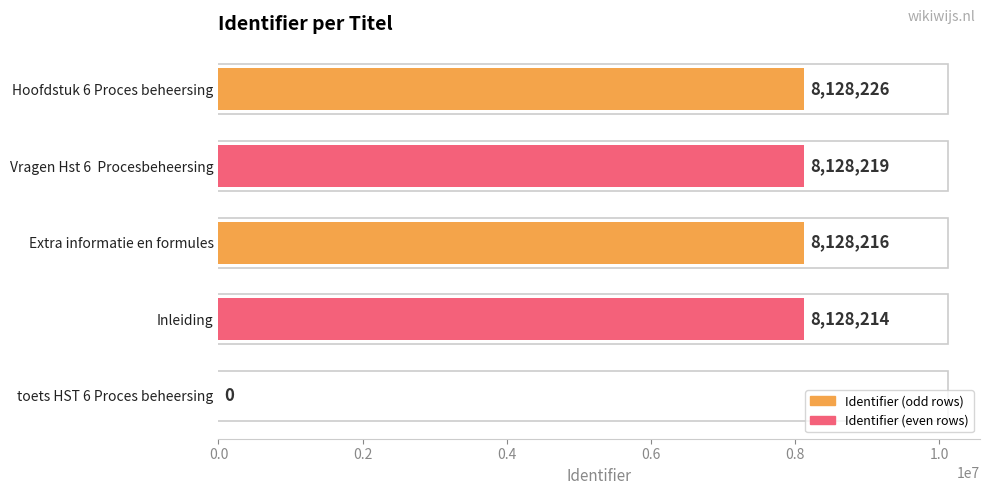

Reading bottom to top, what are all the values shown in this chart?

toets HST 6 Proces beheersing=0	Inleiding=8128214	Extra informatie en formules=8128216	Vragen Hst 6  Procesbeheersing=8128219	Hoofdstuk 6 Proces beheersing=8128226